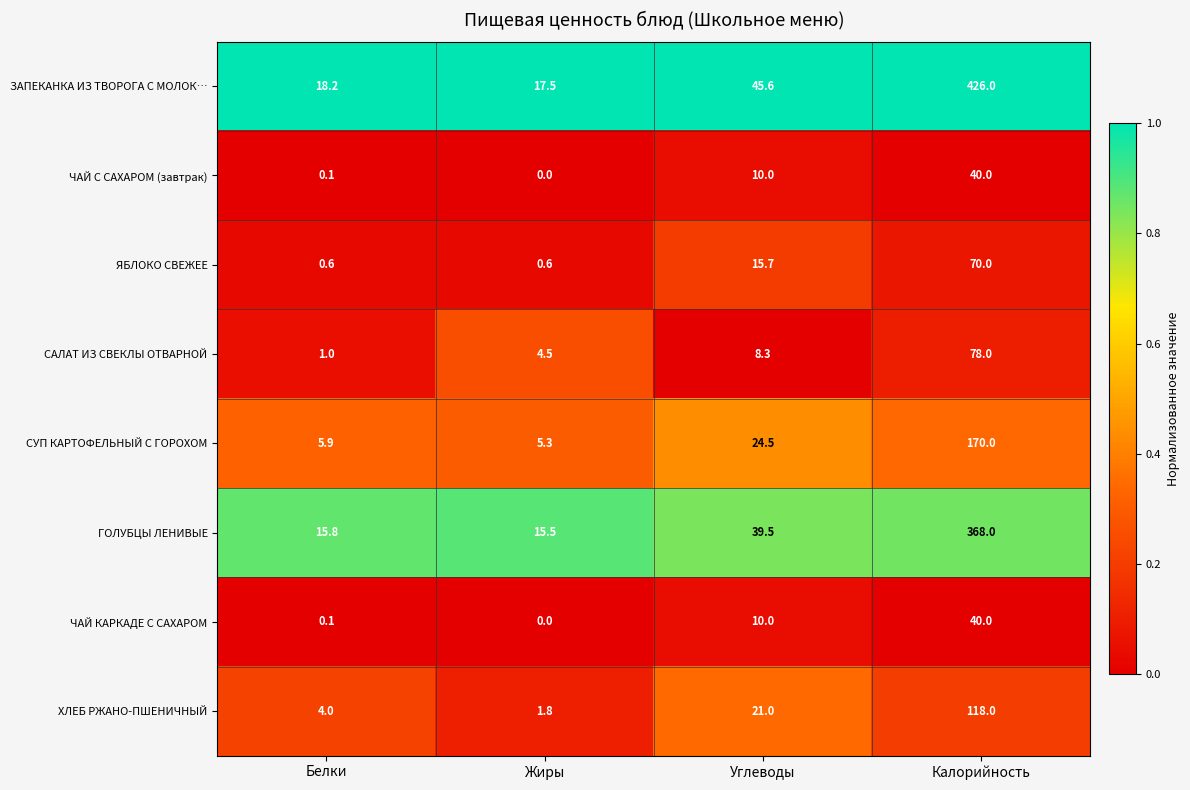

At which category is the sum across all series the highest?

Калорийность